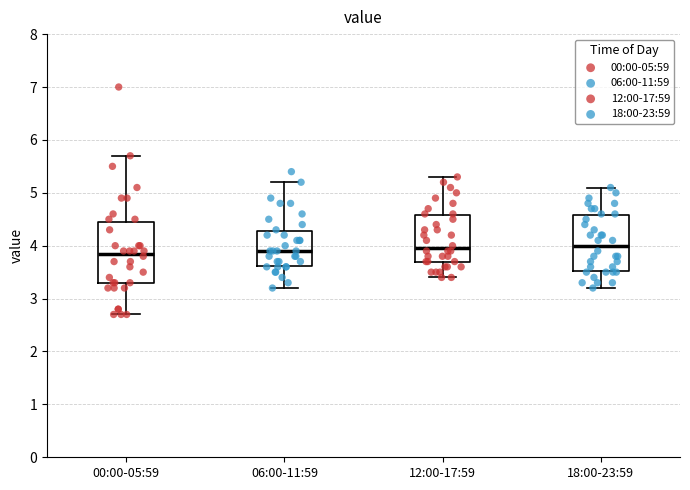

Comparing the boxes themselves (not the whiskers), which one is the tallest?

00:00-05:59